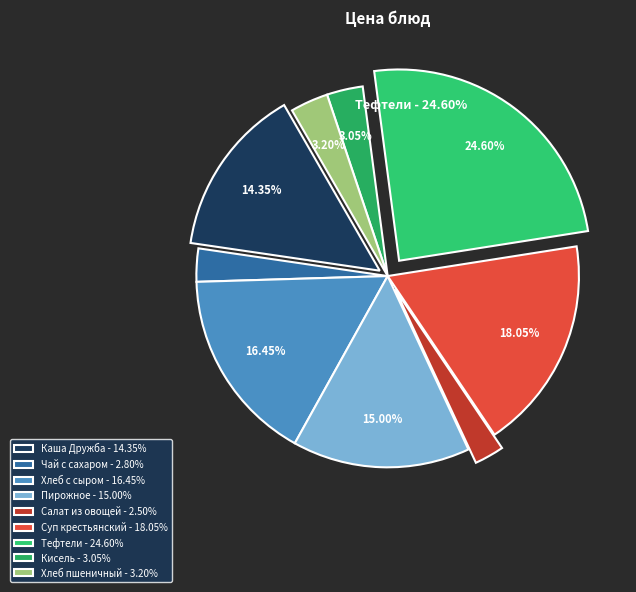

To the nearest percent, what portion does Пирожное represent?

15%